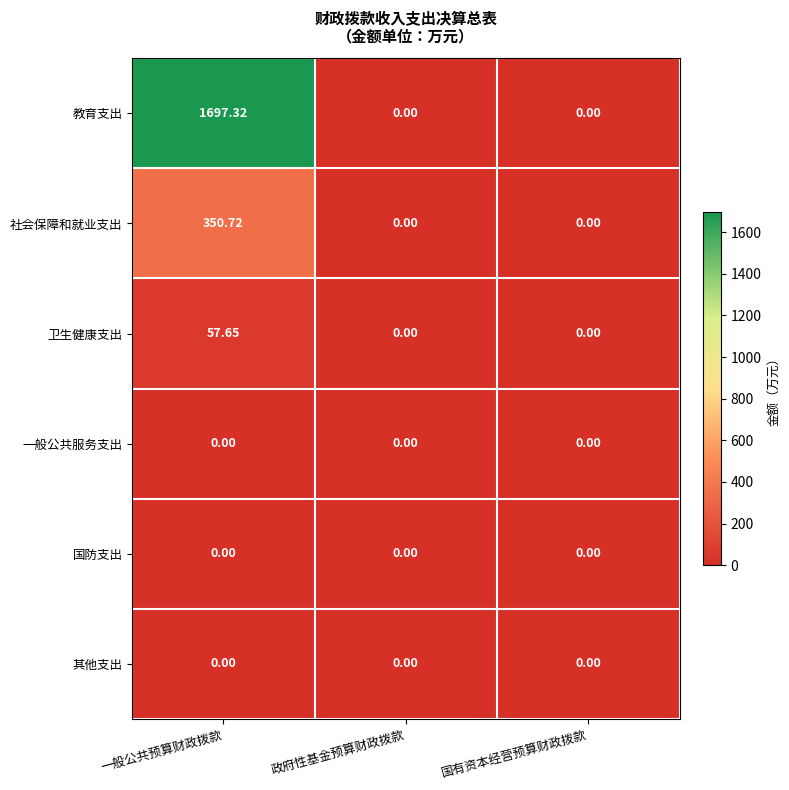

Which series has the widest spread of values?

教育支出